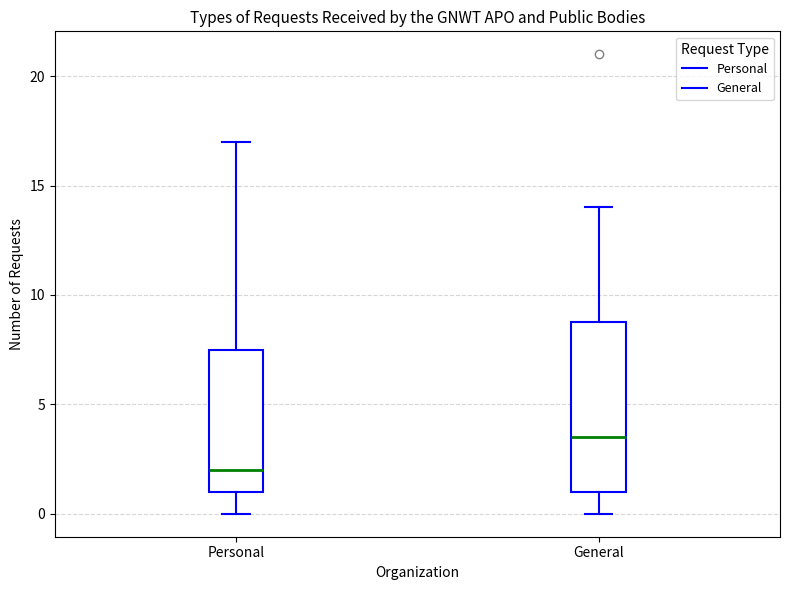

Where does the median line of the box for Personal sit on the y-axis? The values are not printed on the chart, so give them approximately, as read against the axis.

2.0